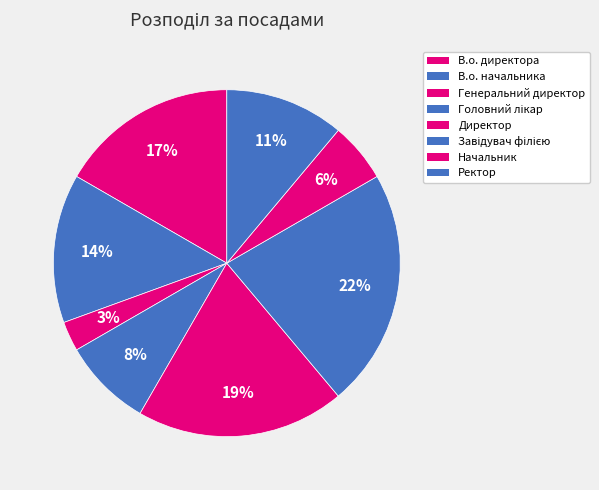

How many segments does this pie chart have?

8